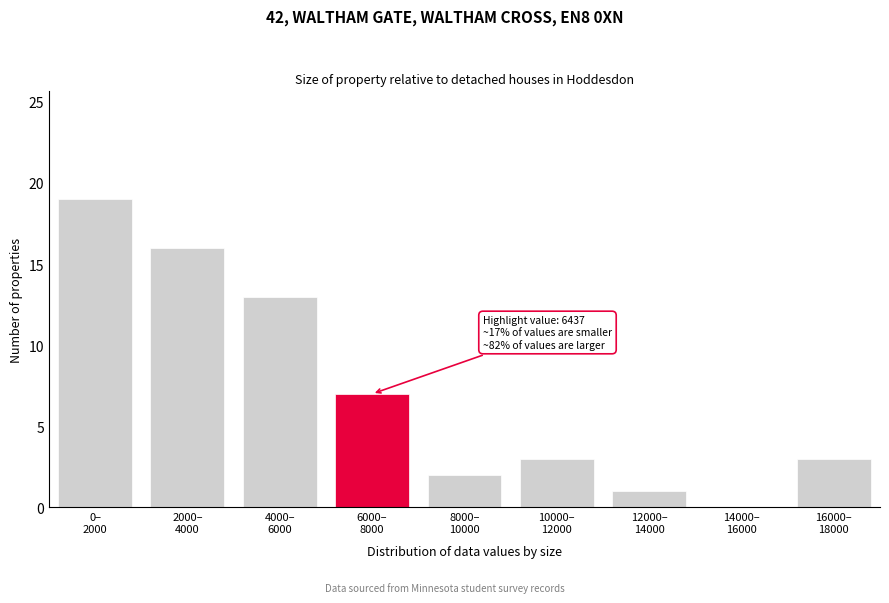

What is the greatest value displayed?

19